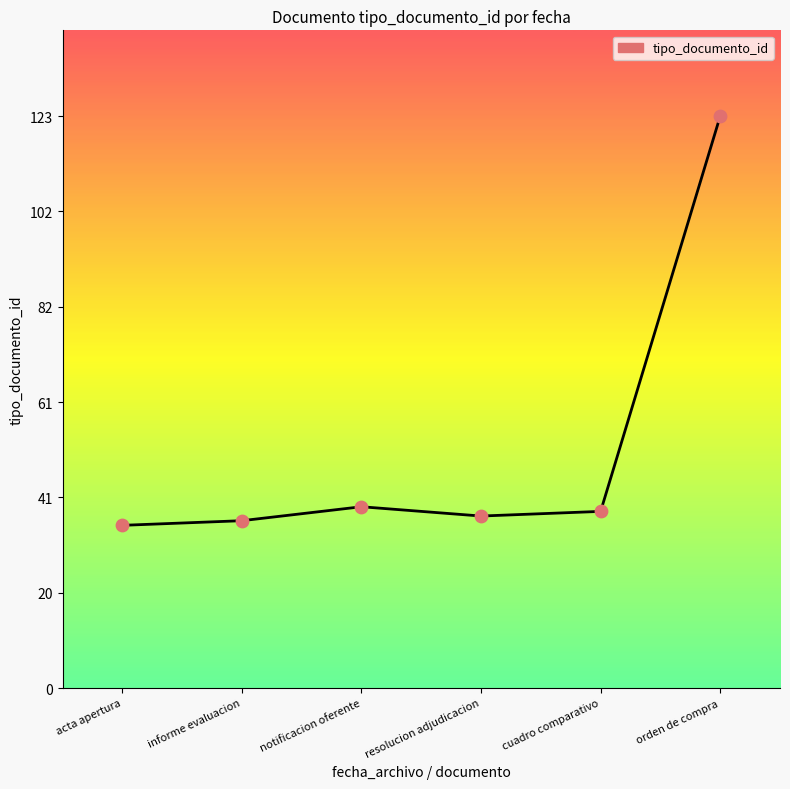

What is the ratio of the value at notificacion oferente to the value at informe evaluacion?

1.1